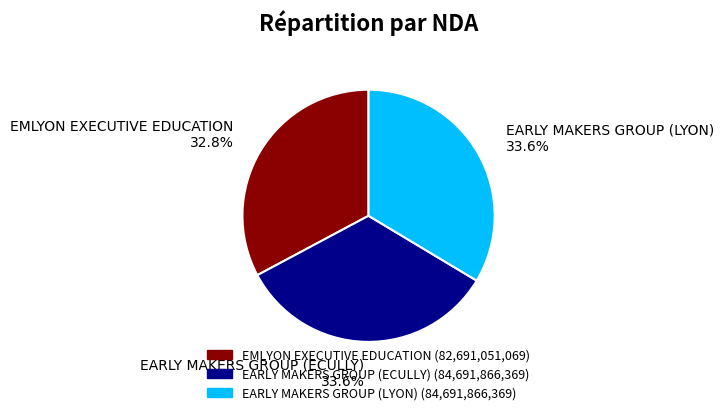

Is there any slice that represents more than half of the pie?

No